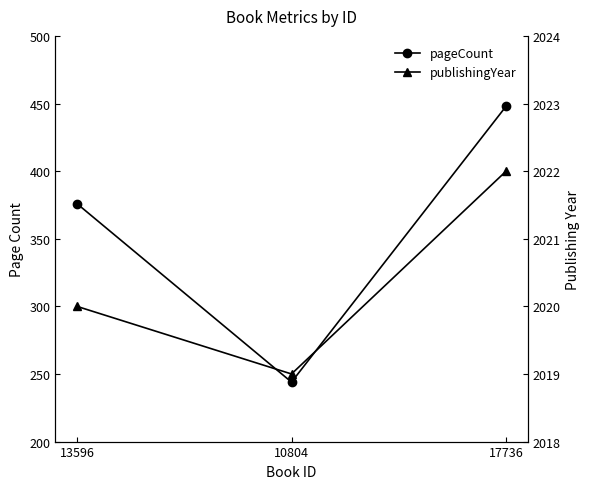

List the series in order of their peak value, lowest first.

pageCount, publishingYear